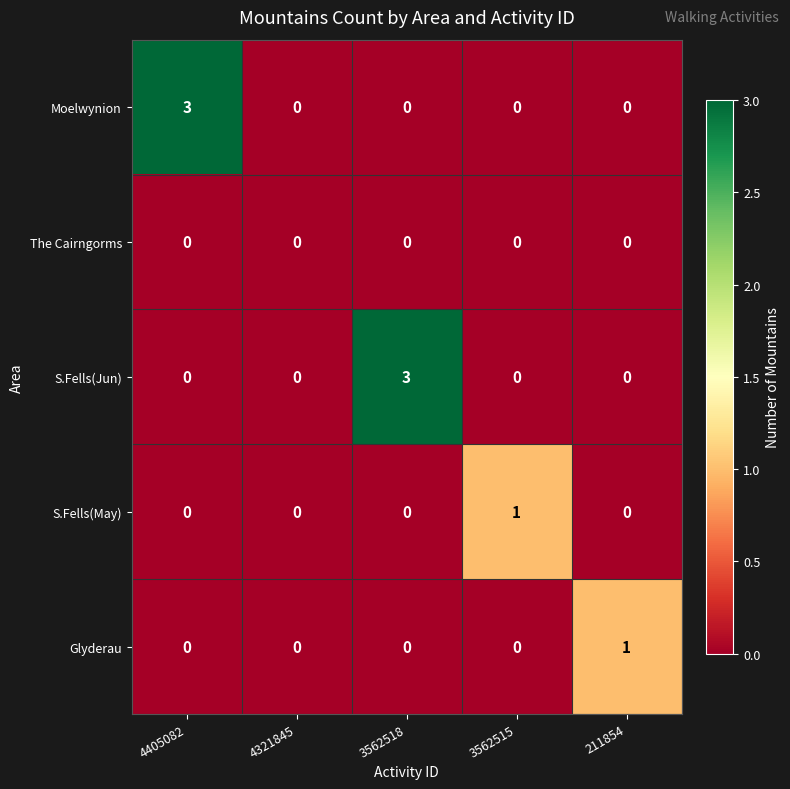

Between 4405082 and 4321845, which series saw the biggest shift?

Moelwynion